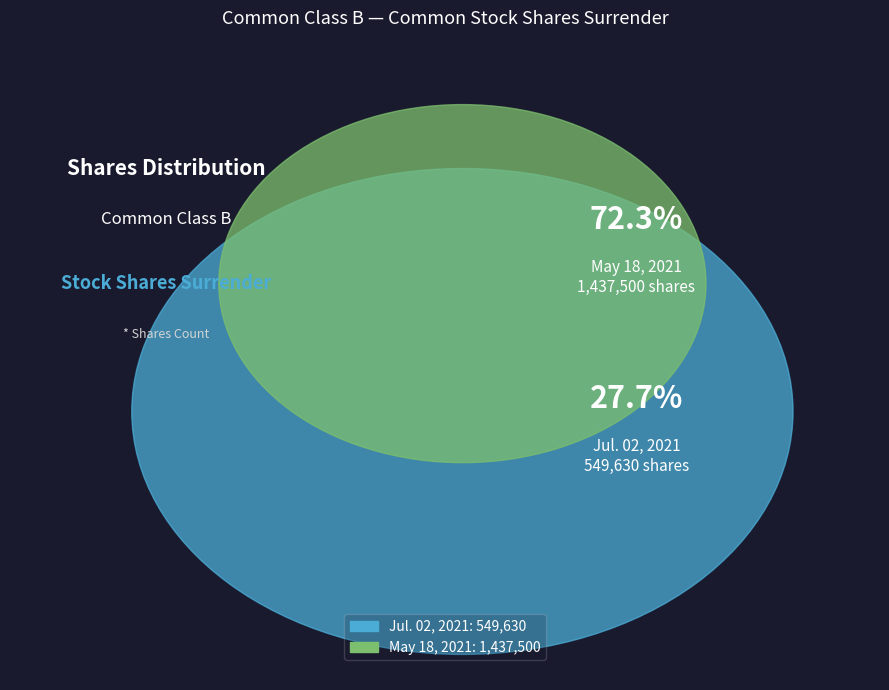

Which category has the smallest portion of the pie?

Common stock shares surrender (Jul. 02, 2021)